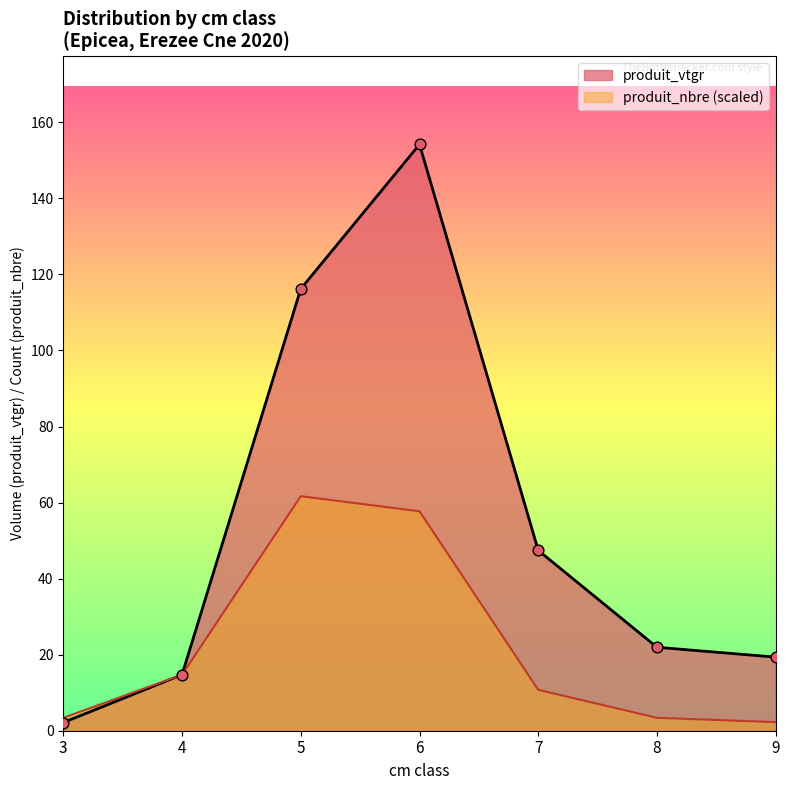

Which series reaches the maximum Y coordinate?

produit_vtgr